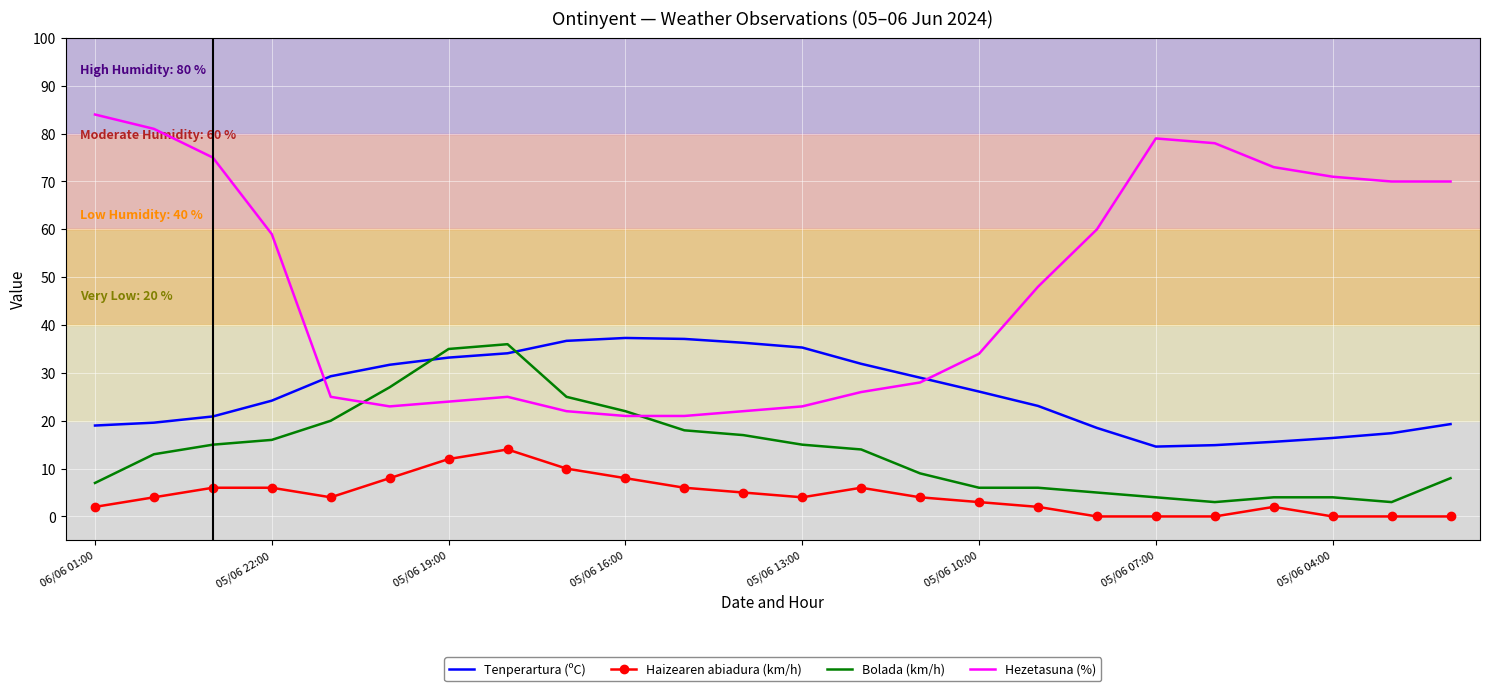

Which series has the largest range (max minus min)?

Hezetasuna (%)